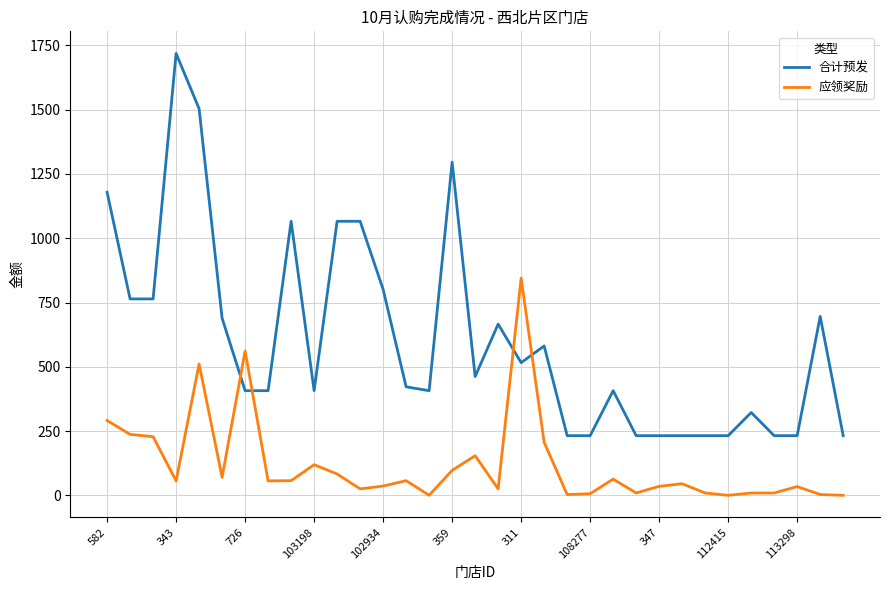

True or false: 合计预发 and 应领奖励 cross at least once.

True